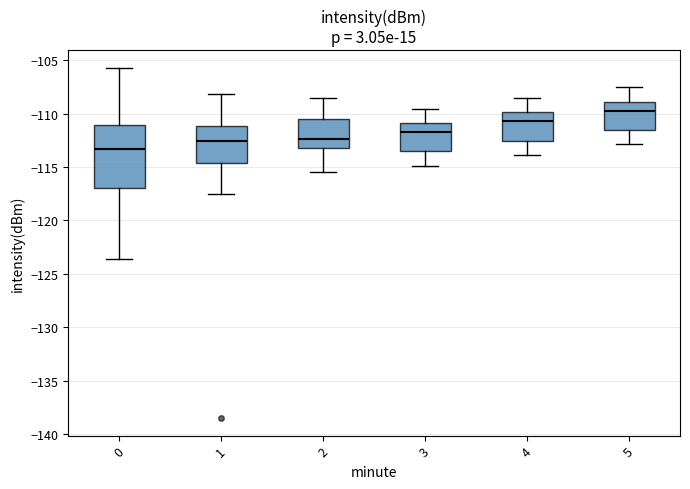

Reading left to right, transcribe this box plot: for each box, give where its median line is, the range the box spans, and where its two whiskers end, as read against the y-axis. The values are not printed on the chart, so give them approximately, as read against the axis.

0: median -113.5, box -117.0 to -111.0, whiskers -123.5 to -105.5
1: median -112.5, box -114.5 to -111.0, whiskers -117.5 to -108.0
2: median -112.5, box -113.0 to -110.5, whiskers -115.5 to -108.5
3: median -111.5, box -113.5 to -111.0, whiskers -115.0 to -109.5
4: median -110.5, box -112.5 to -110.0, whiskers -114.0 to -108.5
5: median -109.5, box -111.5 to -109.0, whiskers -113.0 to -107.5